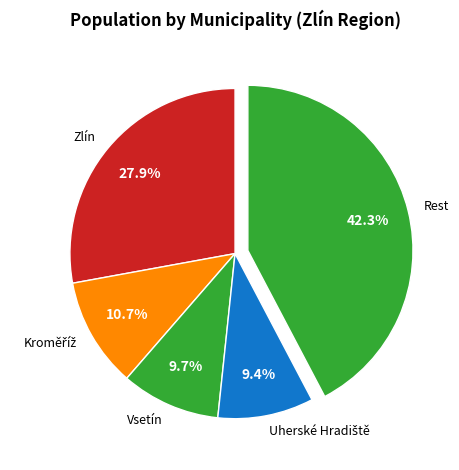

How many slices are in this pie chart?

5